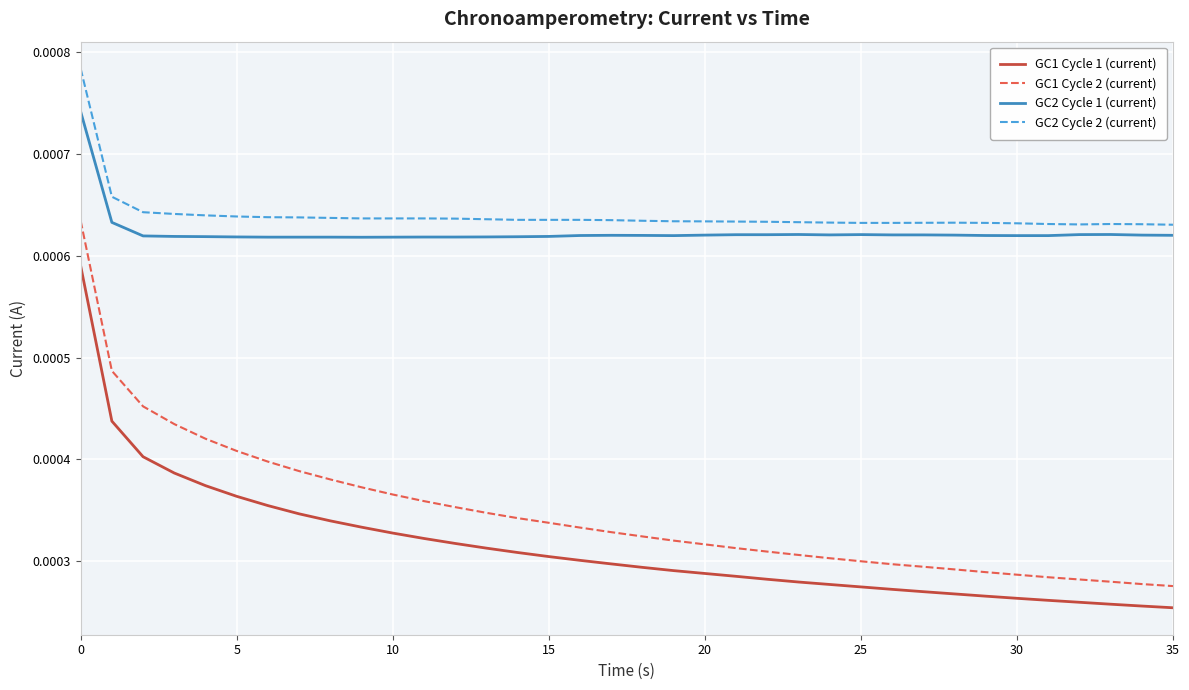

True or false: GC1 Cycle 2 (current) and GC1 Cycle 1 (current) intersect in this chart.

False